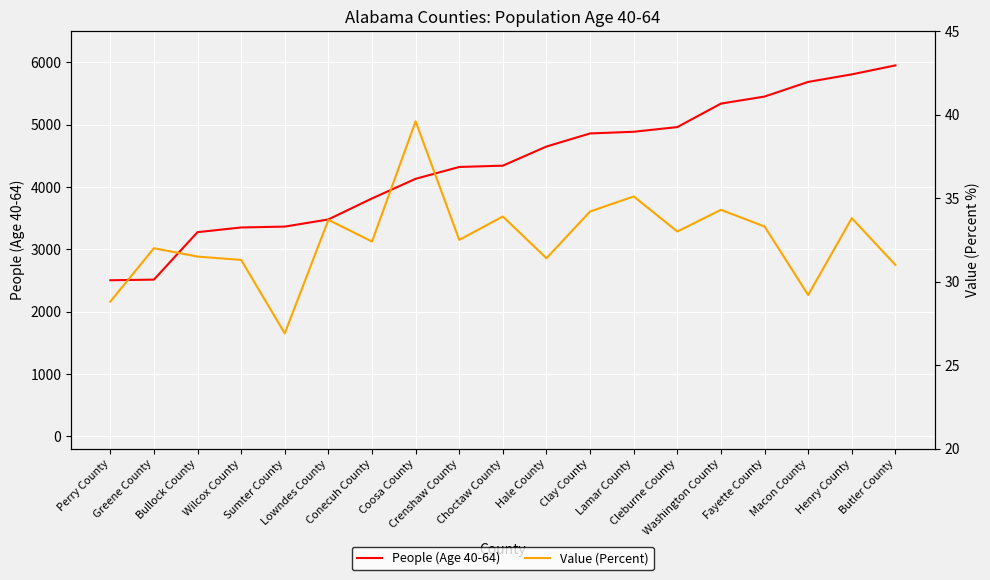

What is the label of the 2nd point from the left?

Greene County